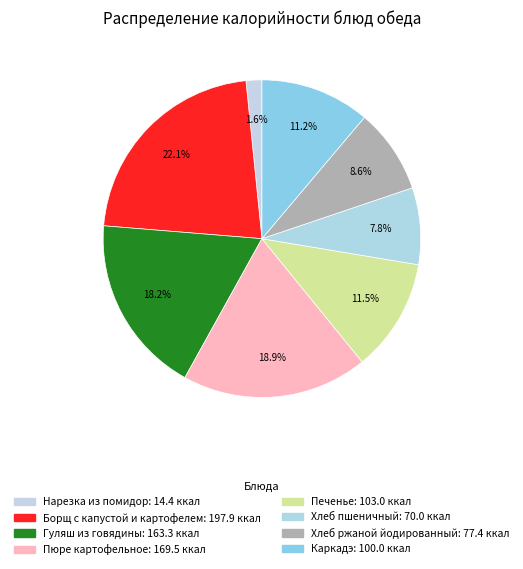

What percentage is NOT represented by Гуляш из говядины?

81.8%